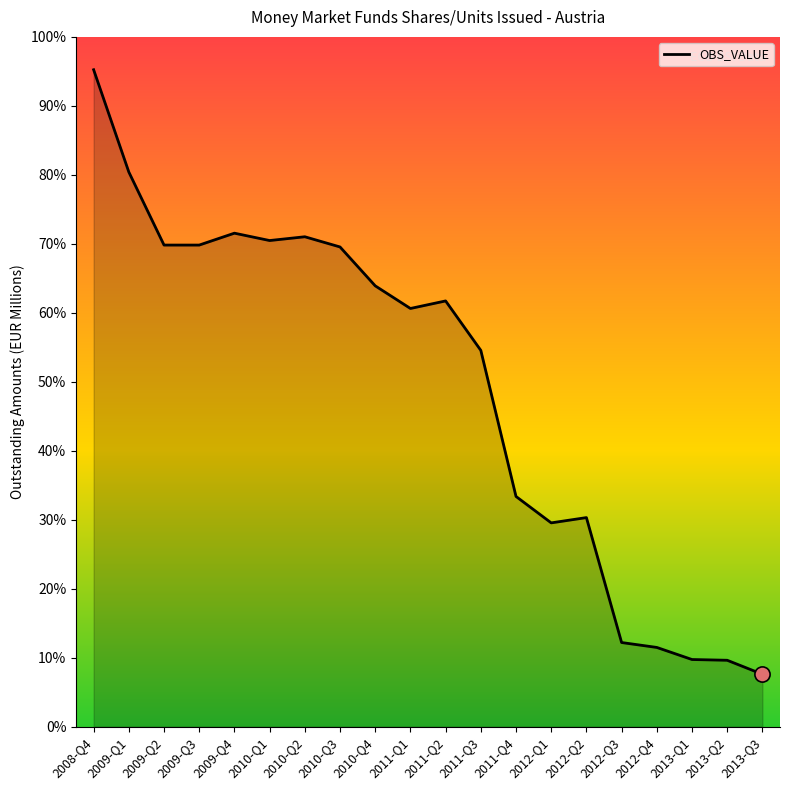

What is the ratio of the value at 2010-Q2 to the value at 2009-Q4?

1.0